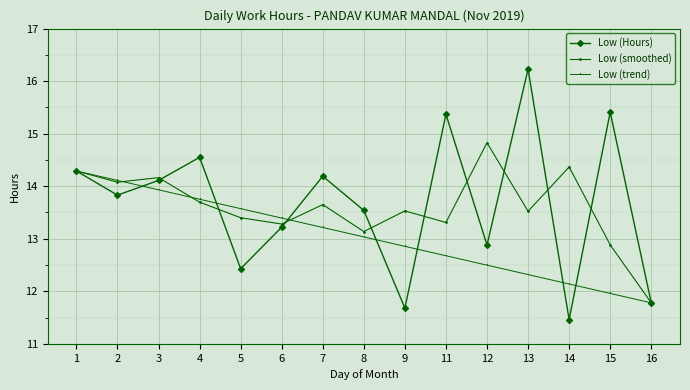

Rank the series by their maximum value, from lowest to highest.

Low (trend), Low (smoothed), Low (Hours)